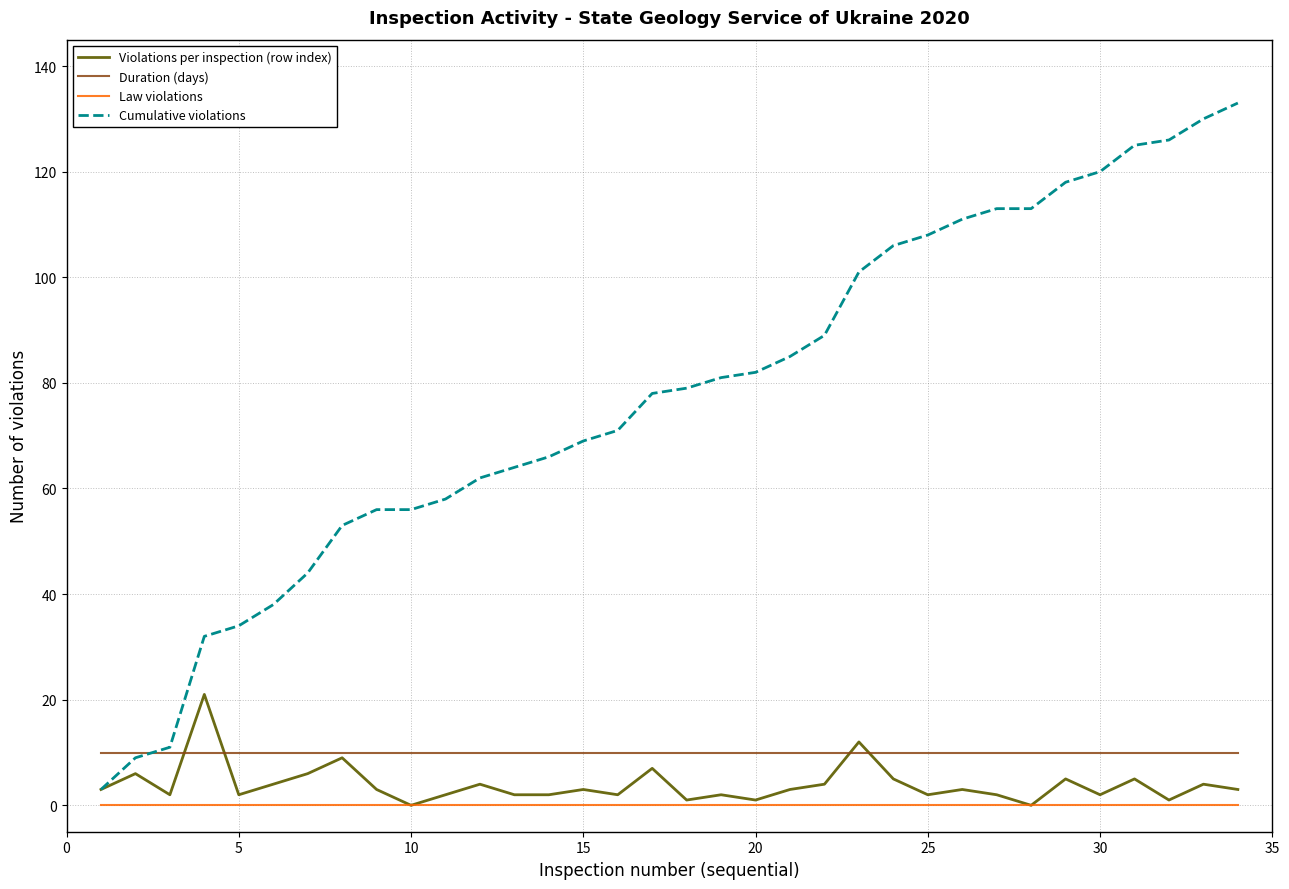

True or false: Duration (days) and Law violations intersect in this chart.

False